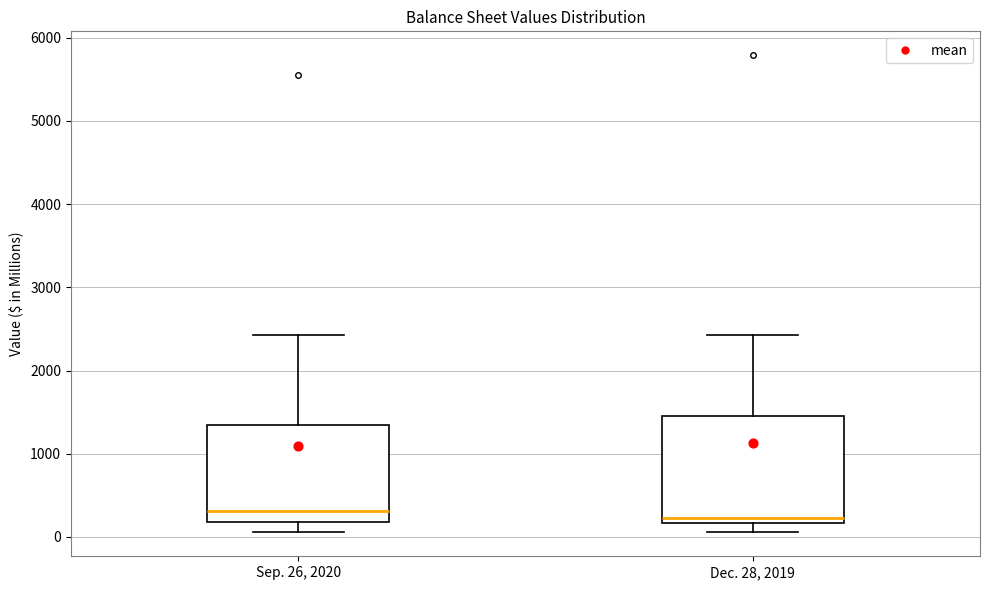

Reading left to right, read every box against the y-axis: the position of its median line, the range the box covers, and the ends of its whiskers. The values are not printed on the chart, so give them approximately, as read against the axis.

Sep. 26, 2020: median 300, box 200 to 1400, whiskers 100 to 2400
Dec. 28, 2019: median 200 (just above the box's lower edge), box 200 to 1500, whiskers 100 to 2400